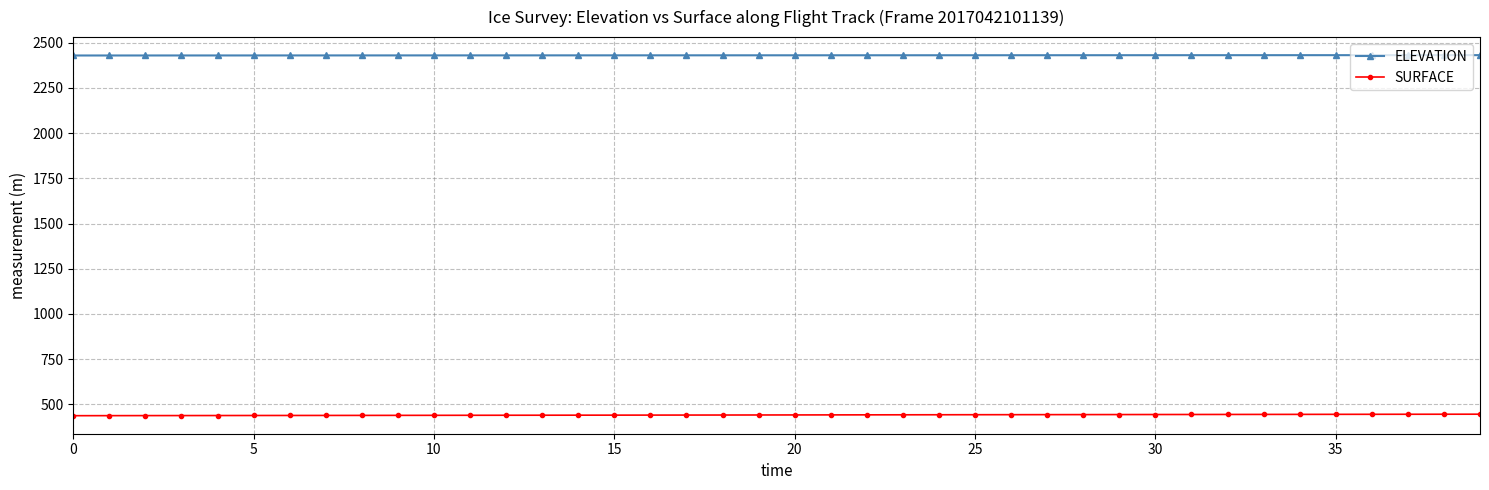

What is the maximum value for ELEVATION?

2431.4